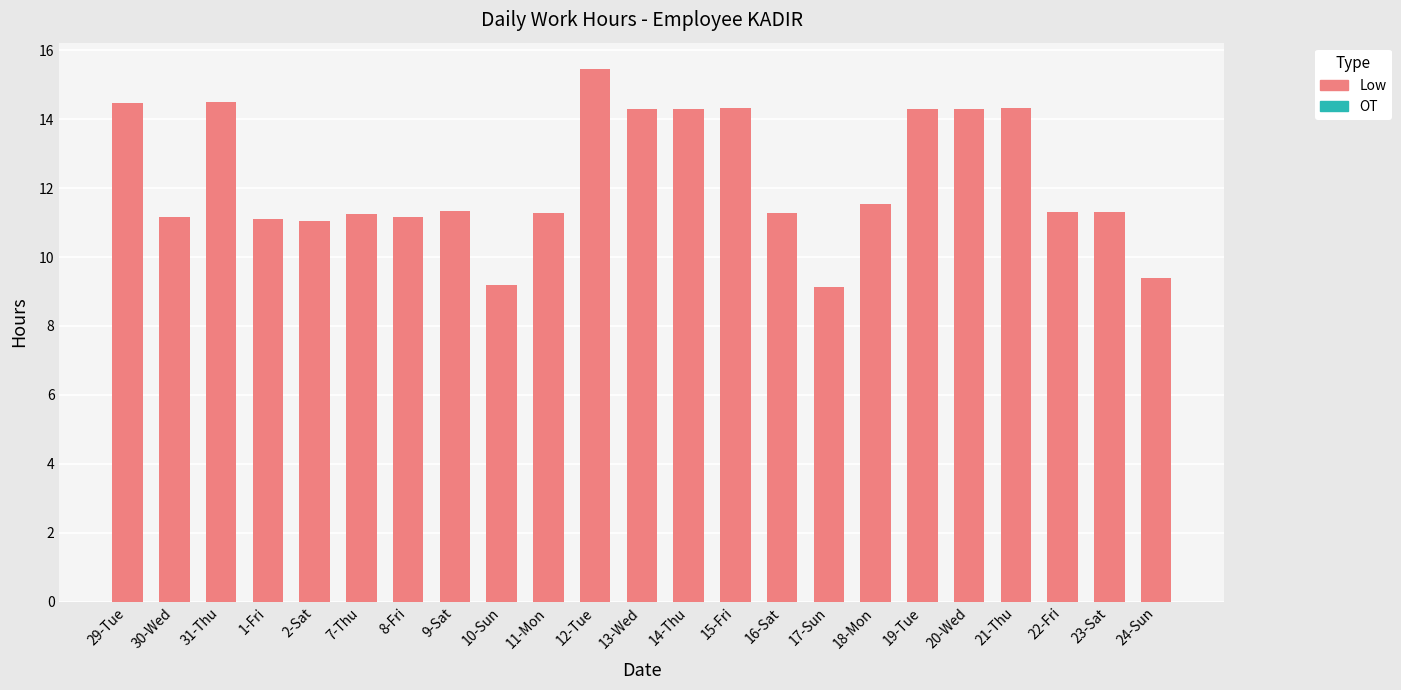

What is the change in value from 1-Fri to 10-Sun?

-1.9